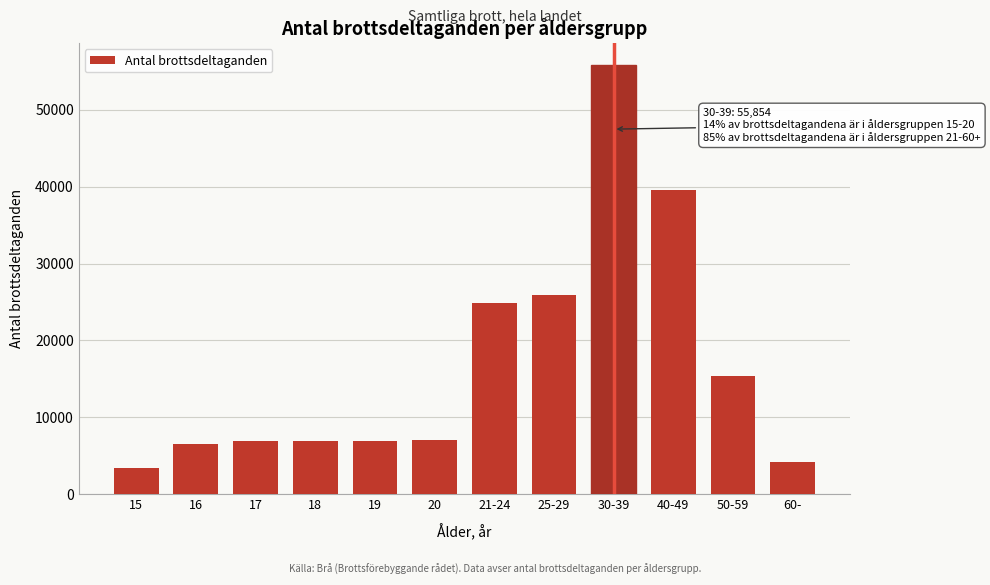

What is the sum of all values?

203414